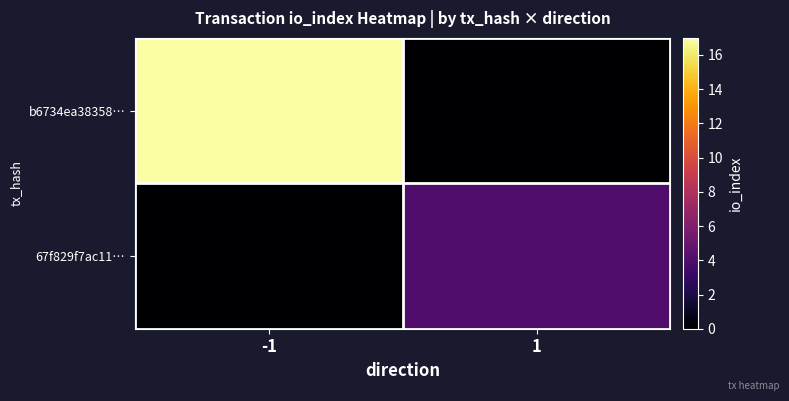

What is the total value across all series at 1?

4